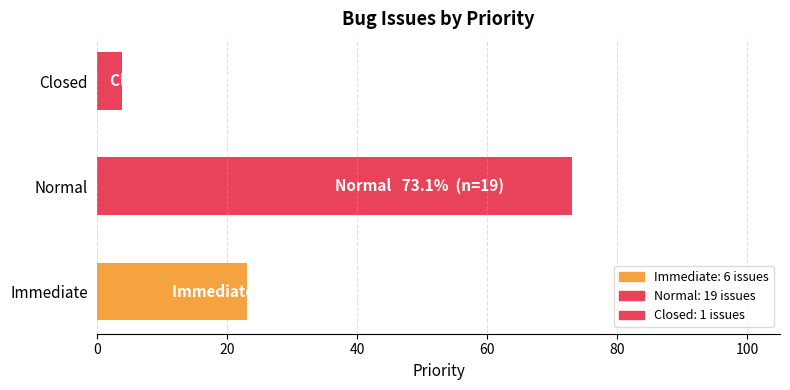

How many values are below 23?

1